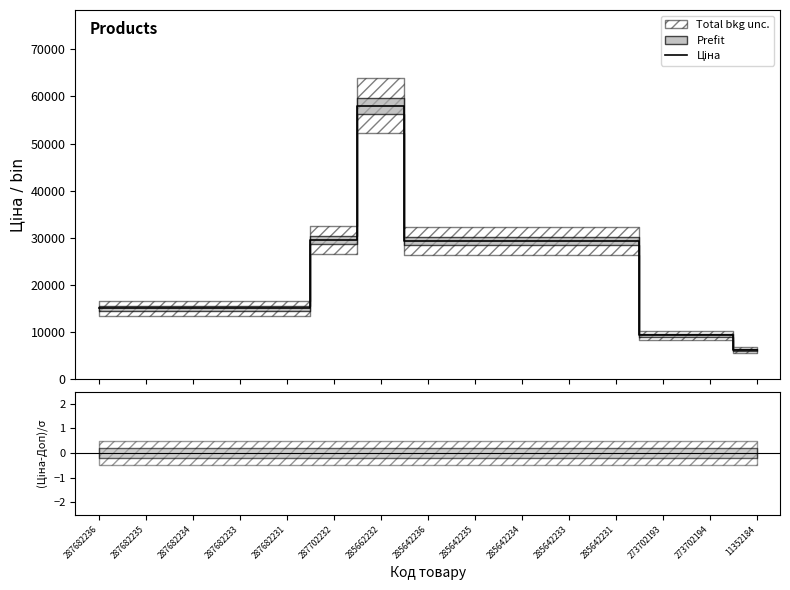

What is the maximum value shown in the chart?

58037.0